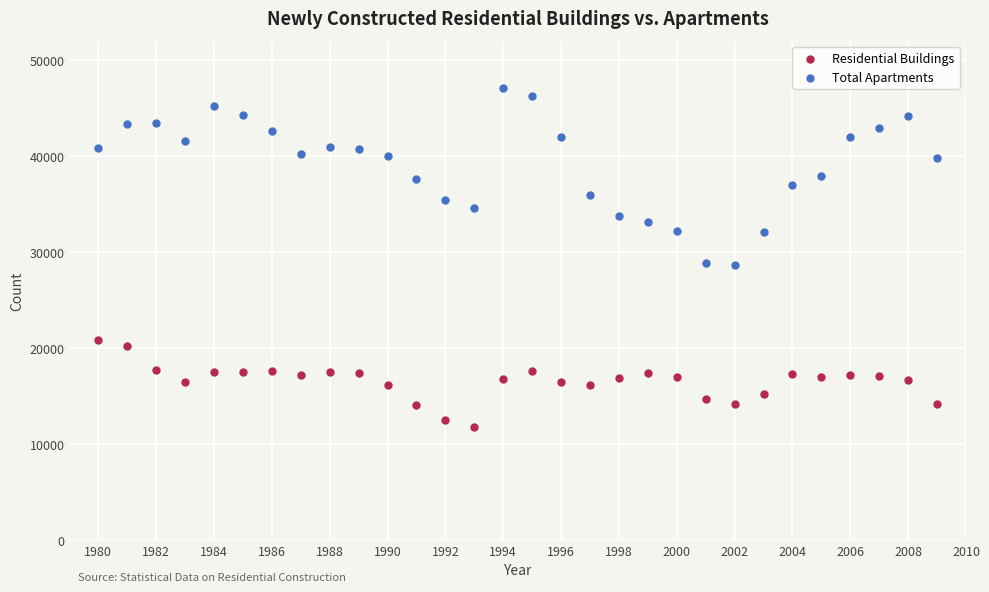

Which series has the widest spread of Y values?

Total Apartments